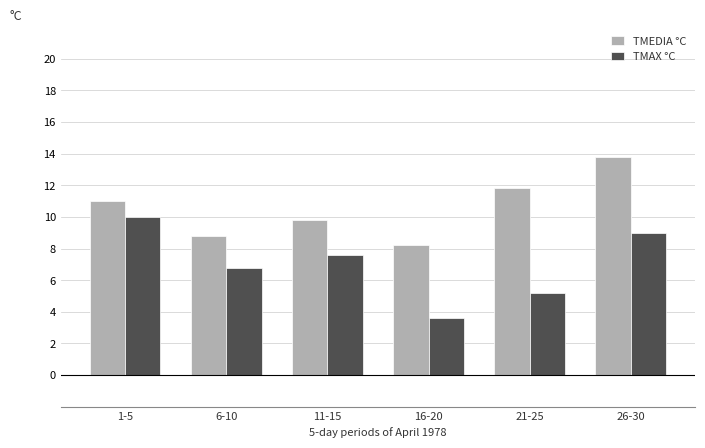

Count the number of categories in the chart.

6